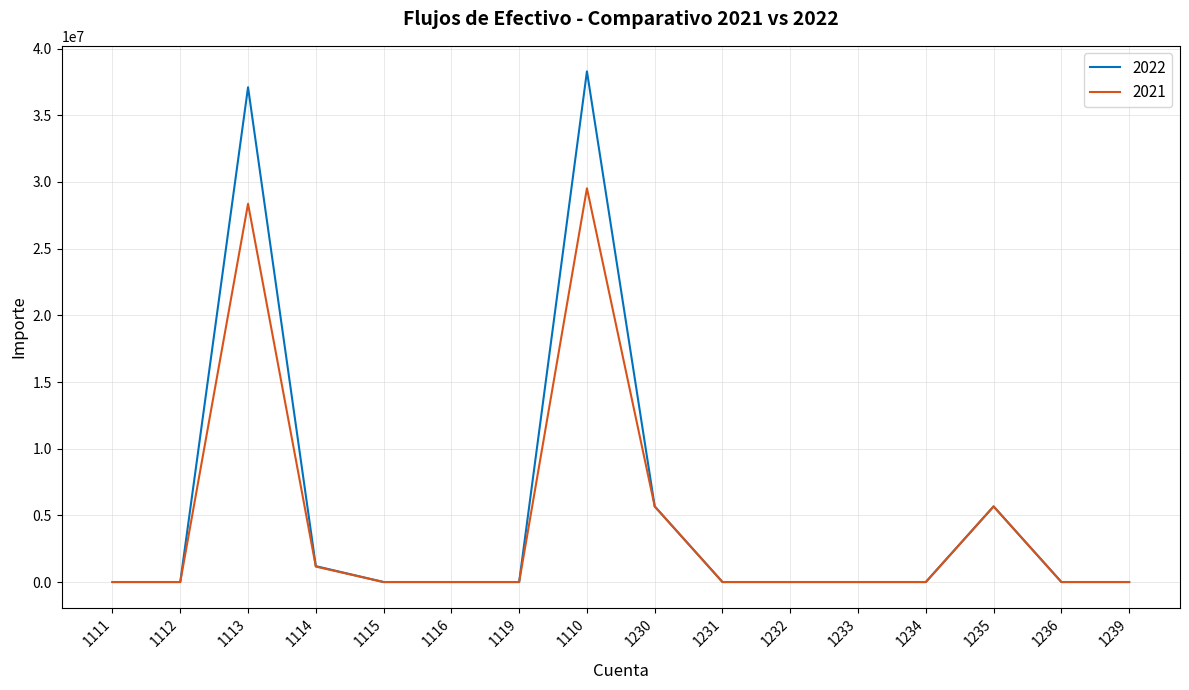

List the series in order of their overall mean, highest first.

2022, 2021